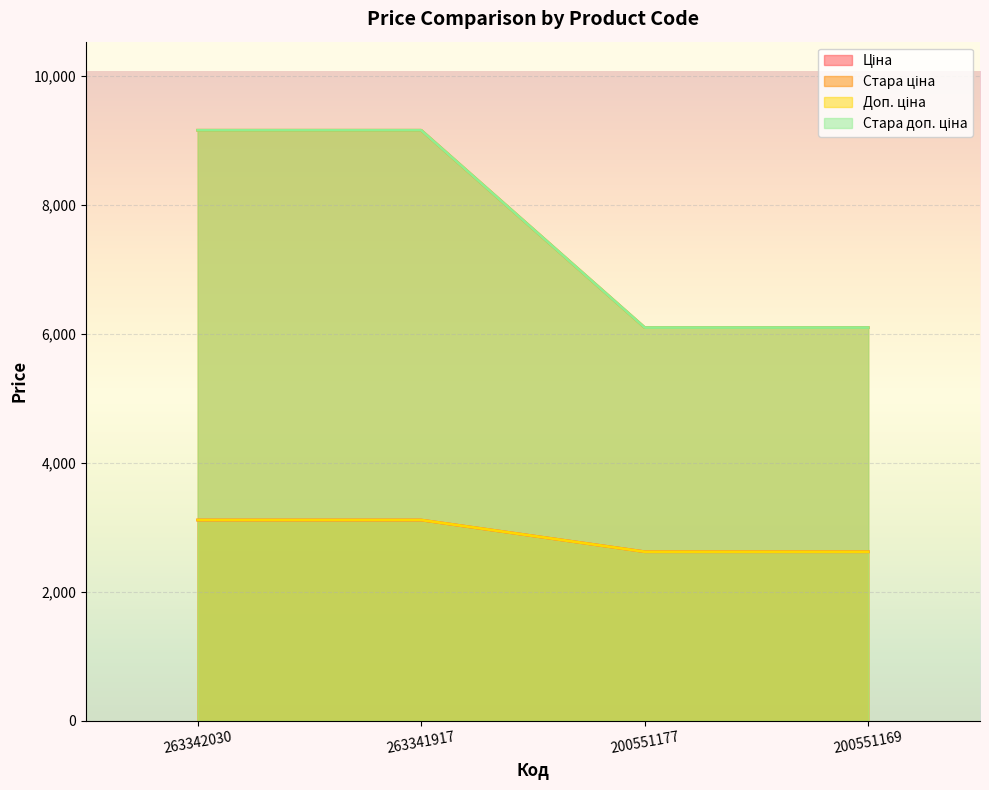

List the labels in order of Ціна value, largest first.

263342030, 263341917, 200551177, 200551169